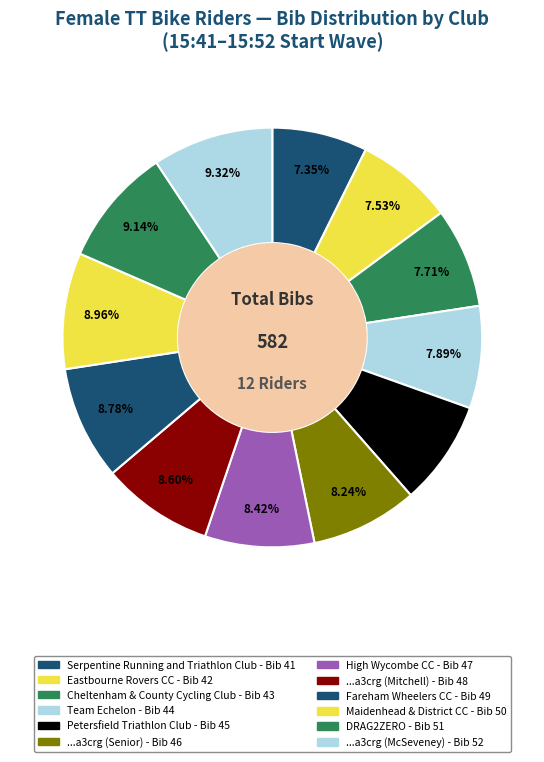

How many slices are in this pie chart?

12